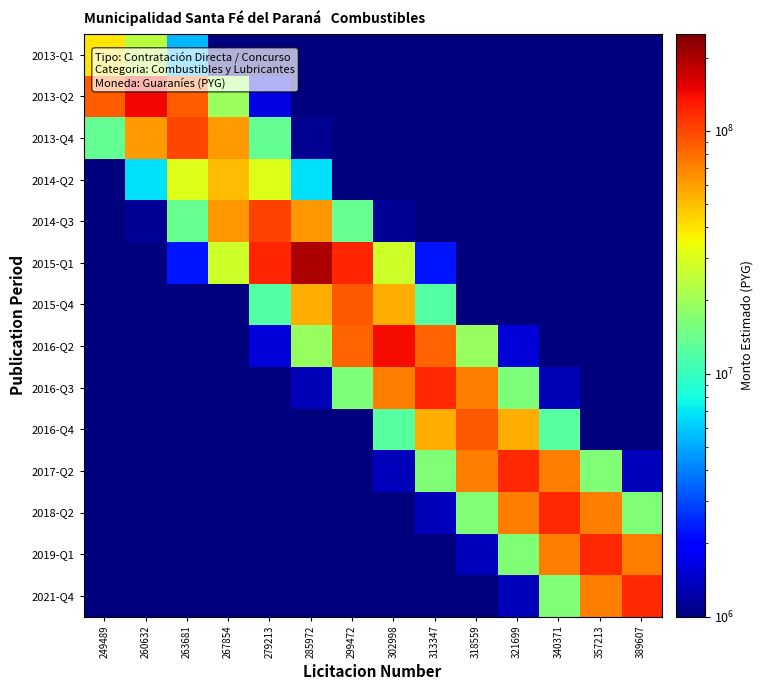

Which label corresponds to the largest value in the chart?

285972